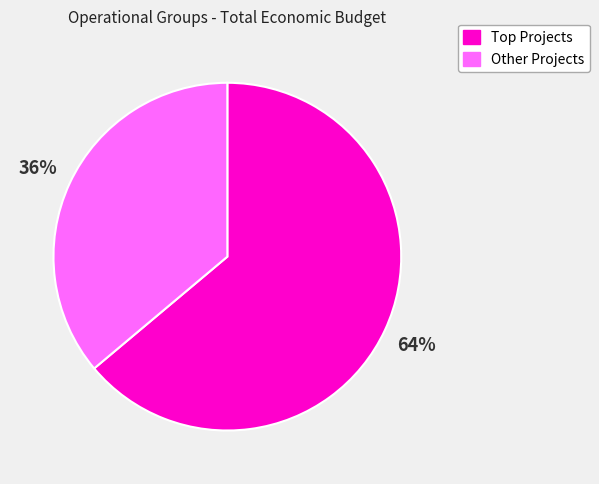

How many slices are in this pie chart?

2